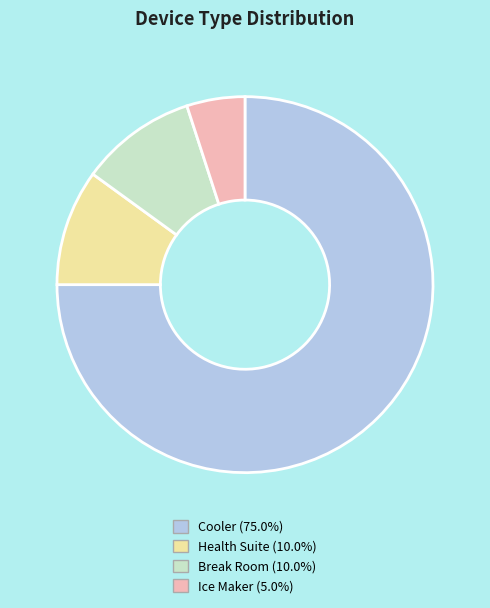

Which slice is the smallest?

Ice Maker